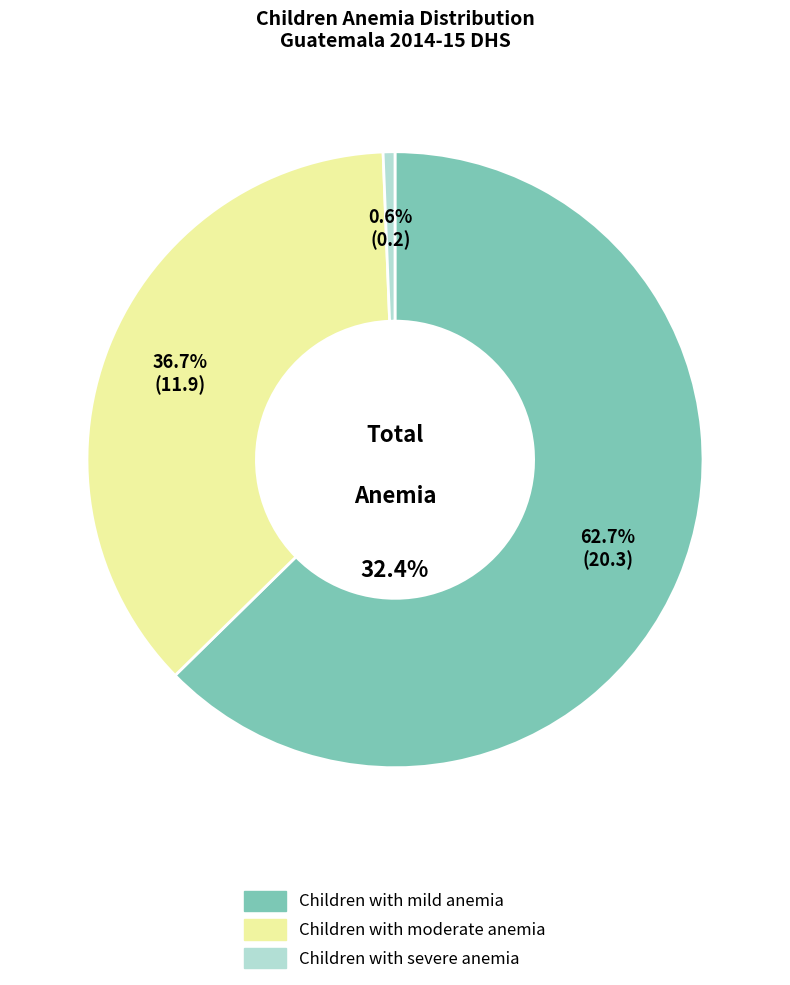

What portion of the pie excludes Children with severe anemia?

99.4%